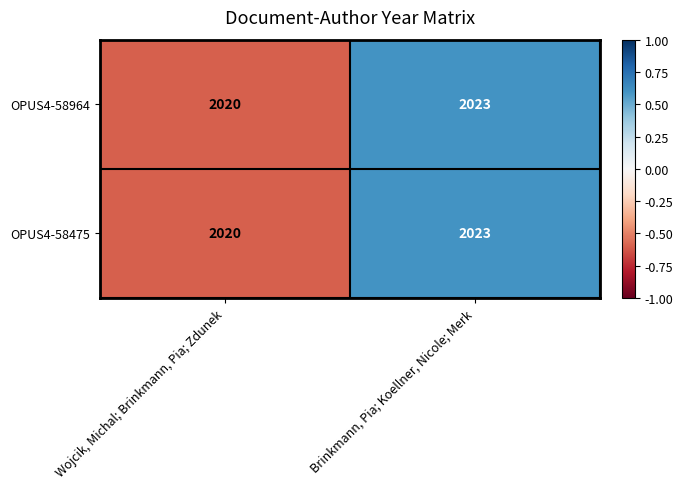

How many data points does each series have?

2